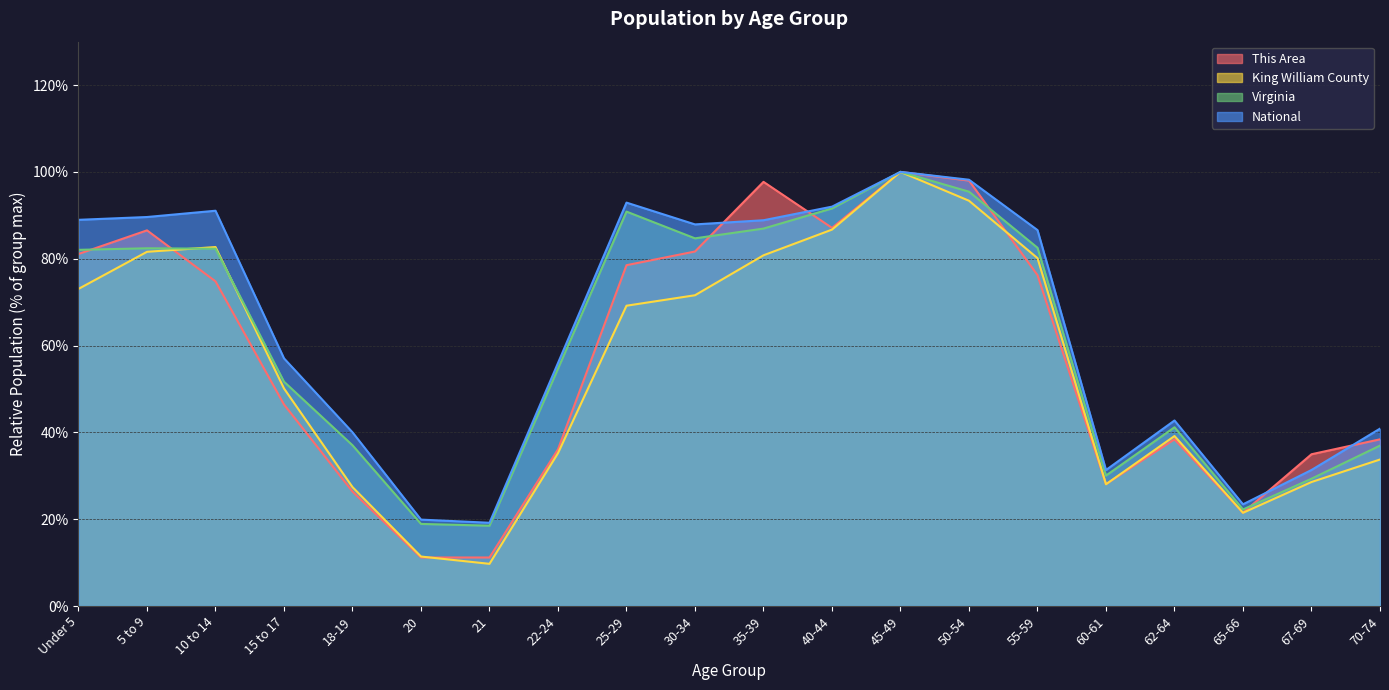

What is the average value of the This Area series?

57.7